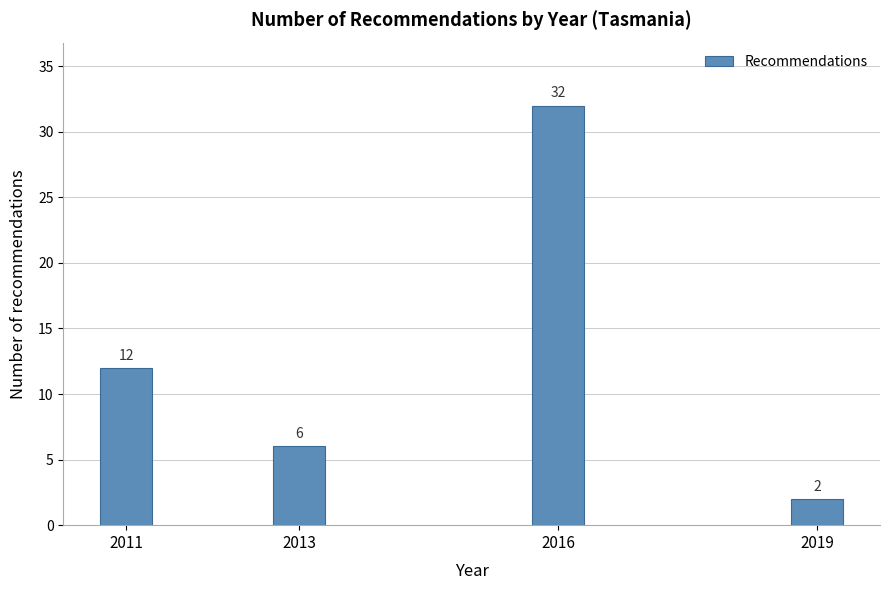

Reading right to left, list all the values displayed in this chart.

2	32	6	12